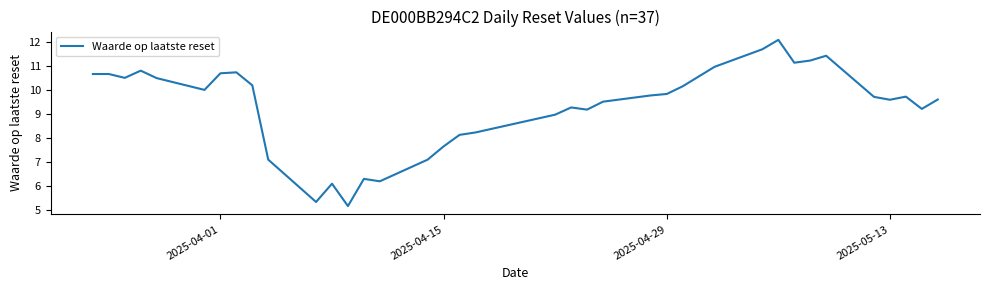

What is the greatest value displayed?

12.1